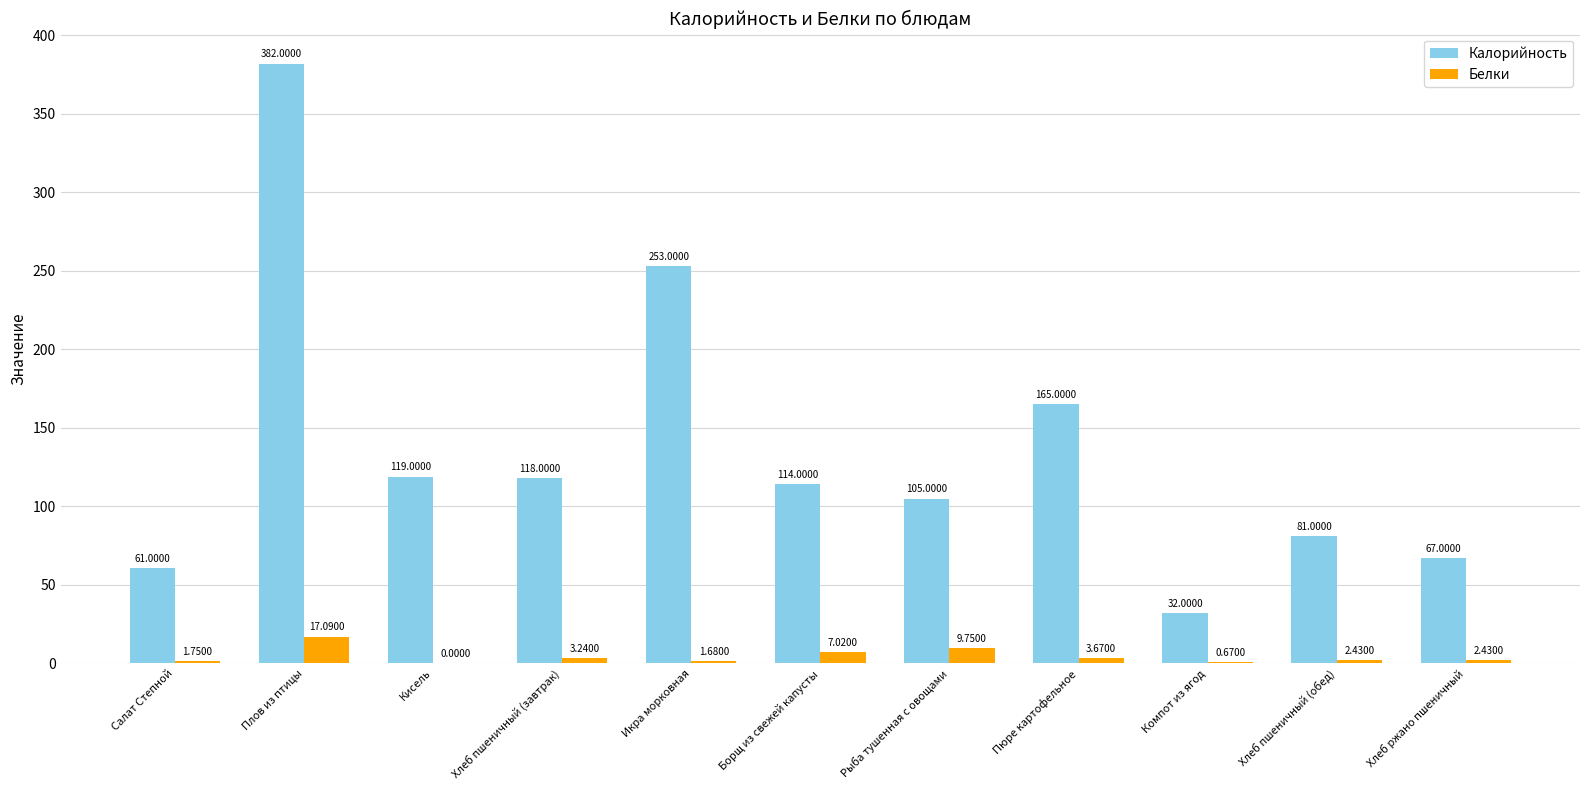

What are all the series names shown in the legend?

Калорийность, Белки